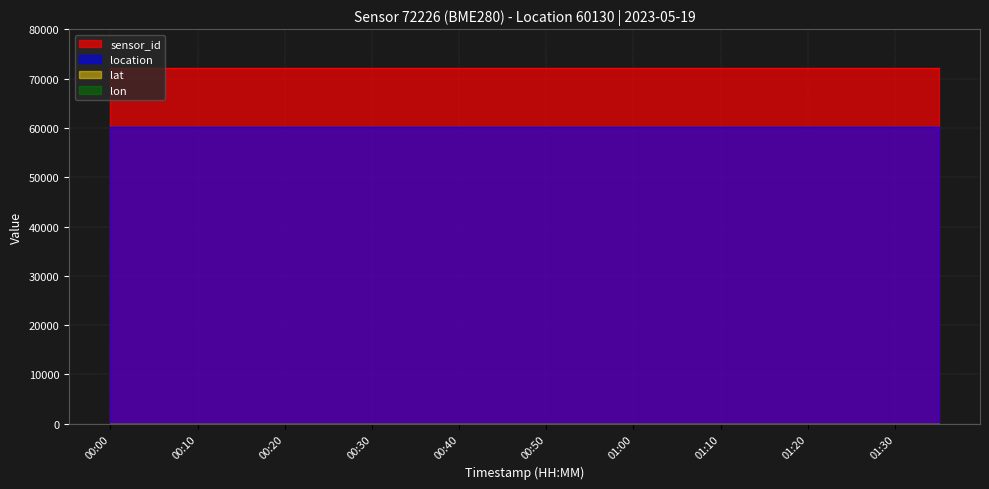

True or false: lat and sensor_id cross at least once.

False